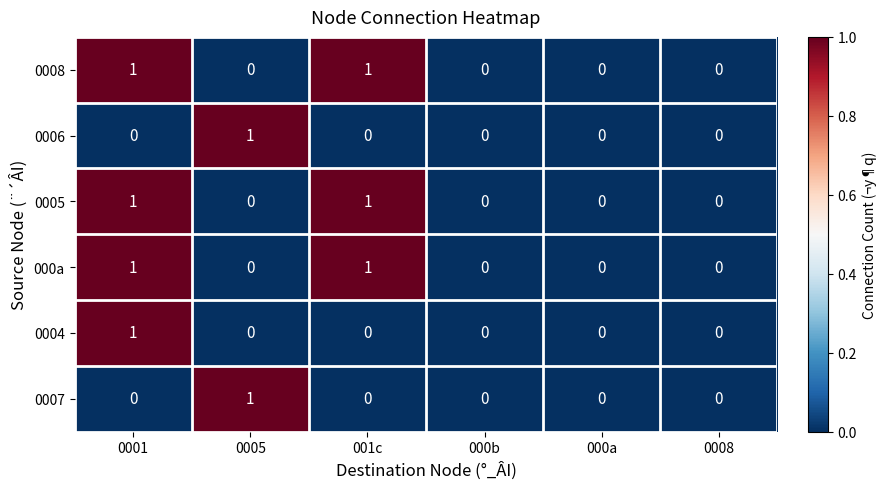

Is it true that 0007 equals 1 at 000b?

False